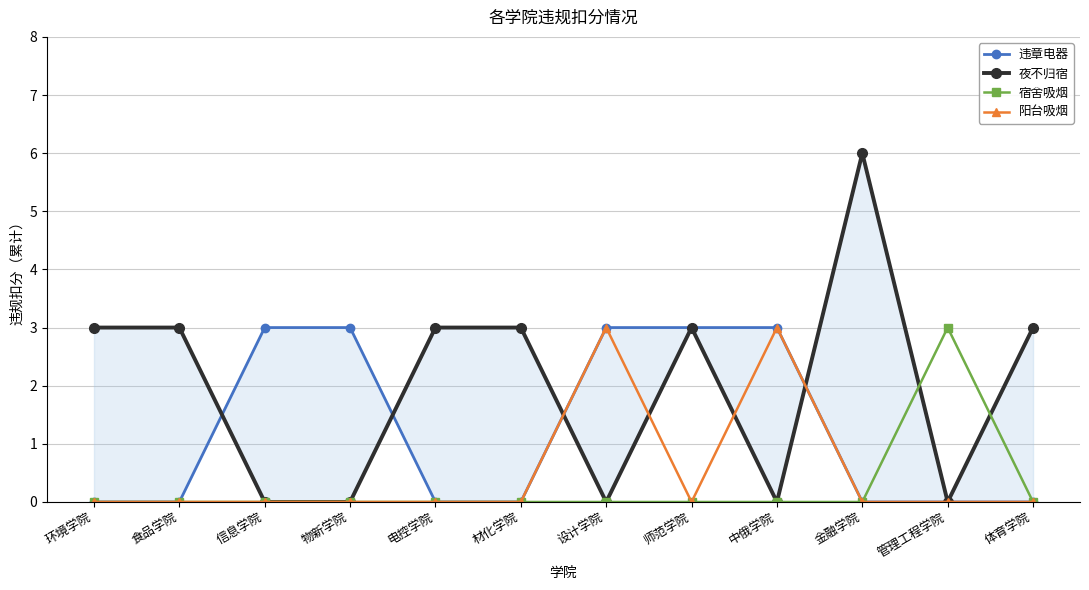

How many distinct data groups are displayed?

4